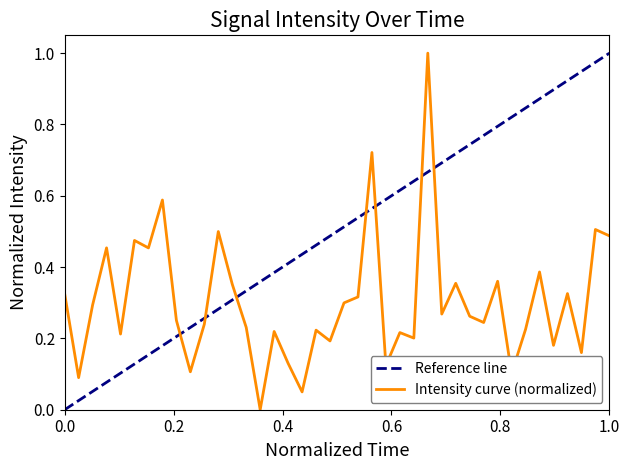

True or false: the data shows 0.3 at 1.0.

False